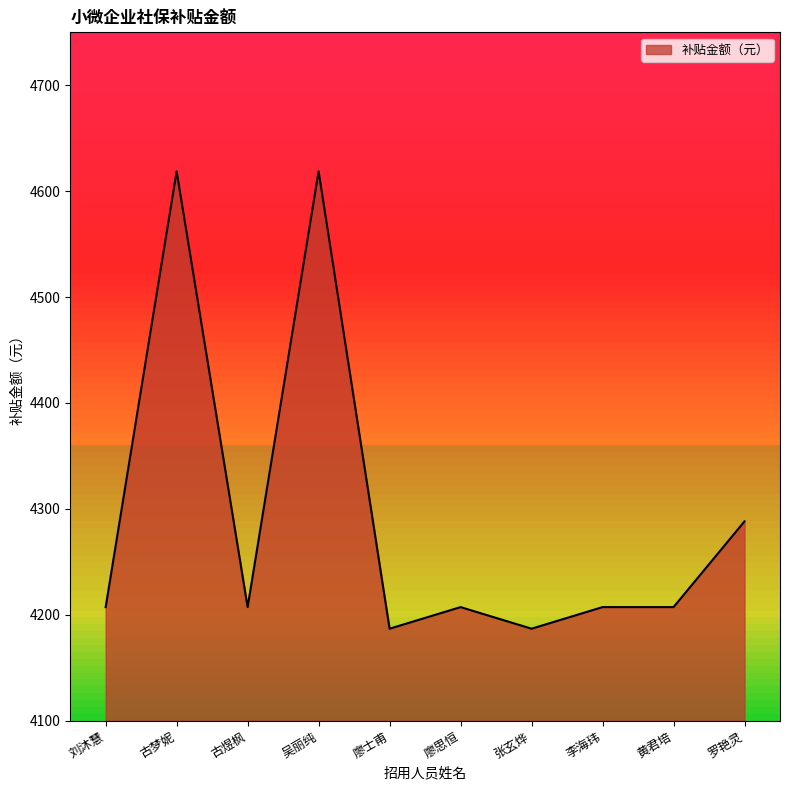

What is the minimum value shown in the chart?

4186.9